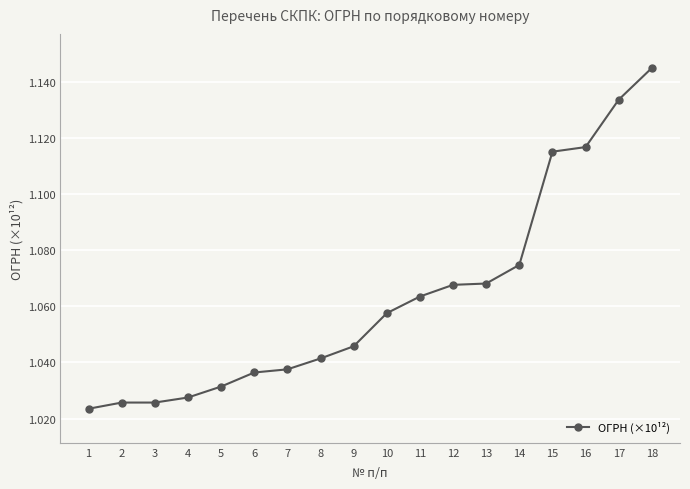

What is the ratio of the value at 12 to the value at 18?

0.9